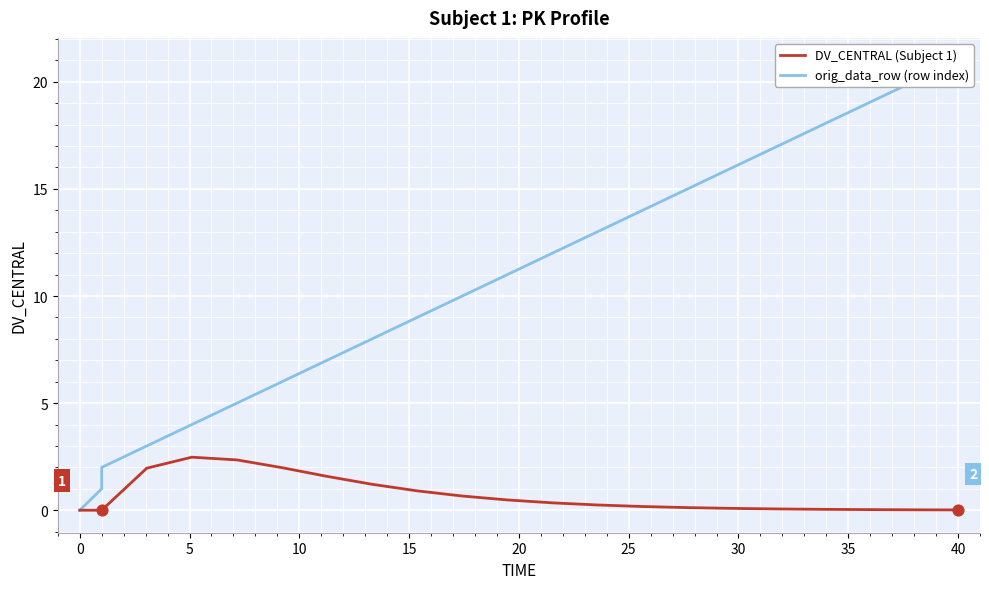

Which series reaches the minimum Y coordinate?

DV_CENTRAL (Subject 1)